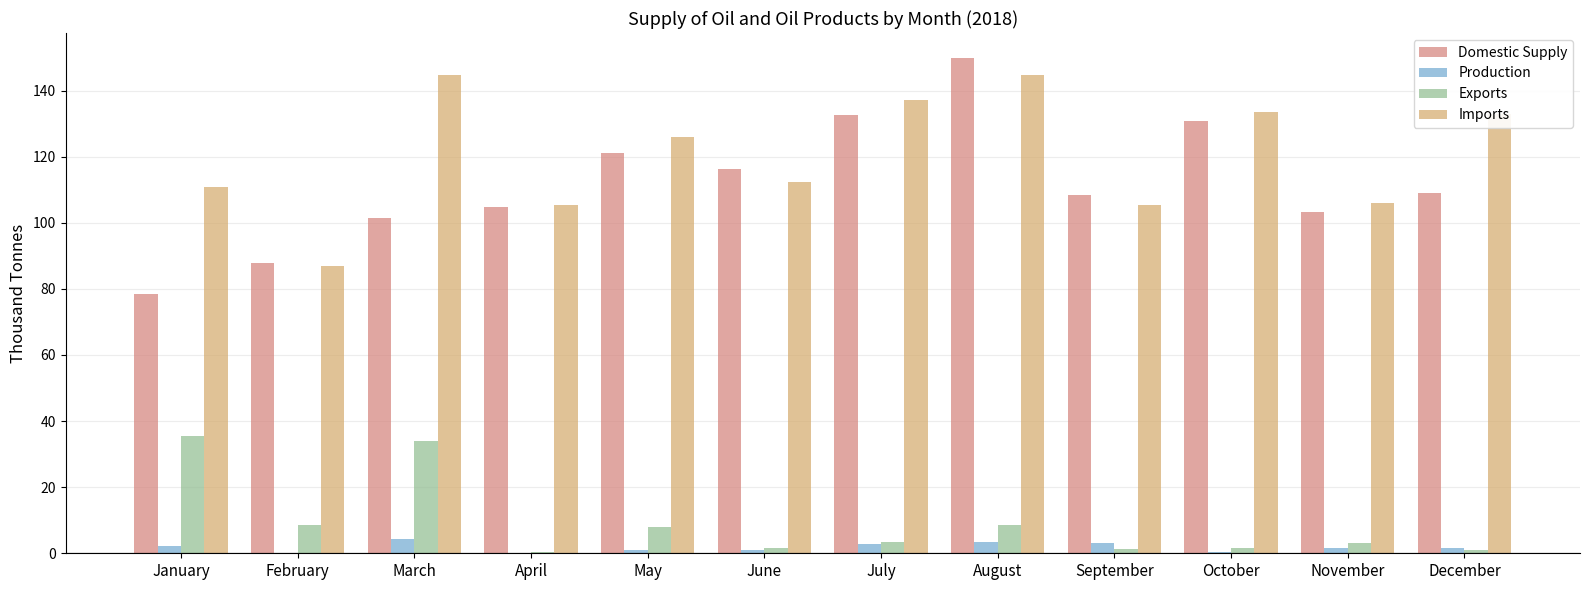

The value of Production at February is 0.0. True or false?

True